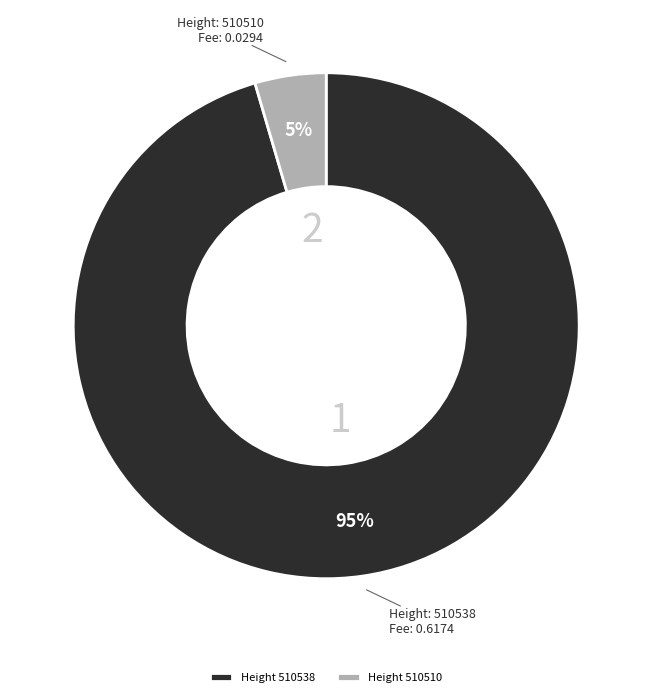

Which has a higher value, Height 510538 or Height 510510?

Height 510538